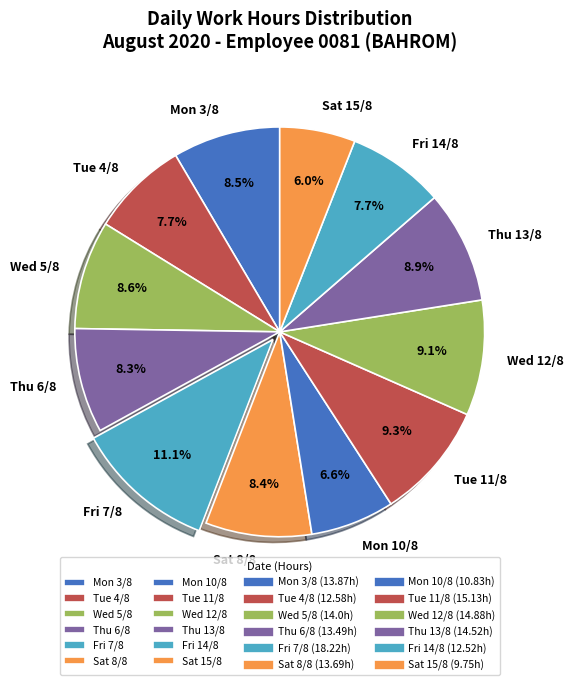

How many segments does this pie chart have?

12